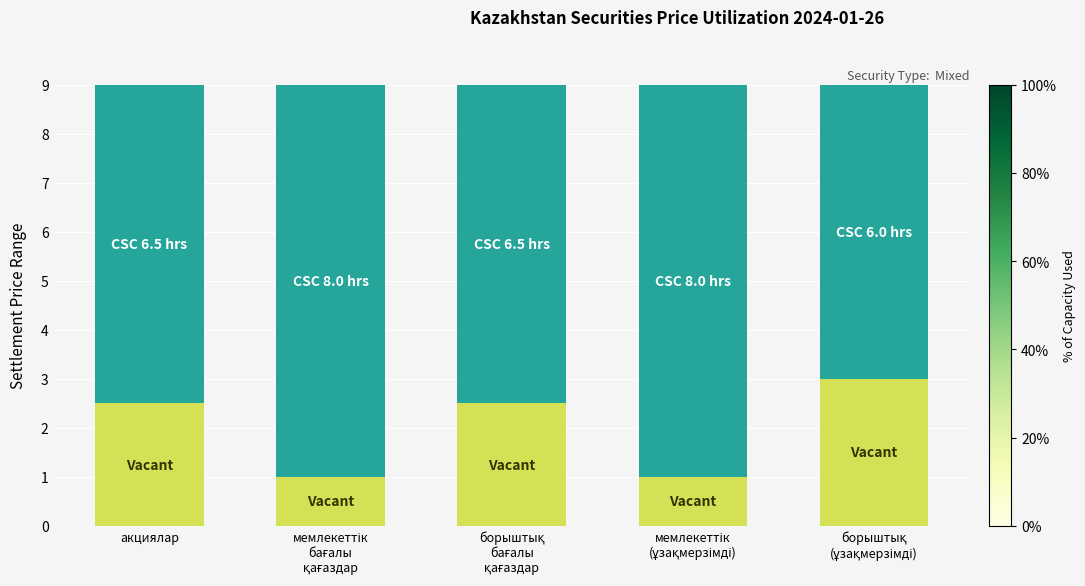

What is the total value across all series at акциялар?

9.0